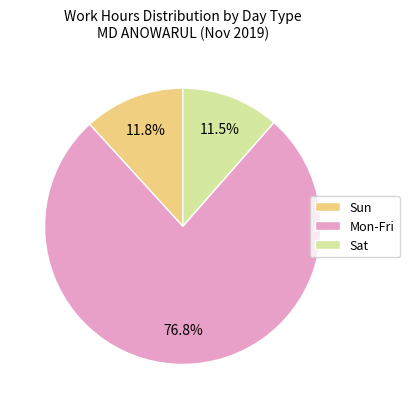

Approximately how many times larger is the value at Mon-Fri compared to Sat?

6.7